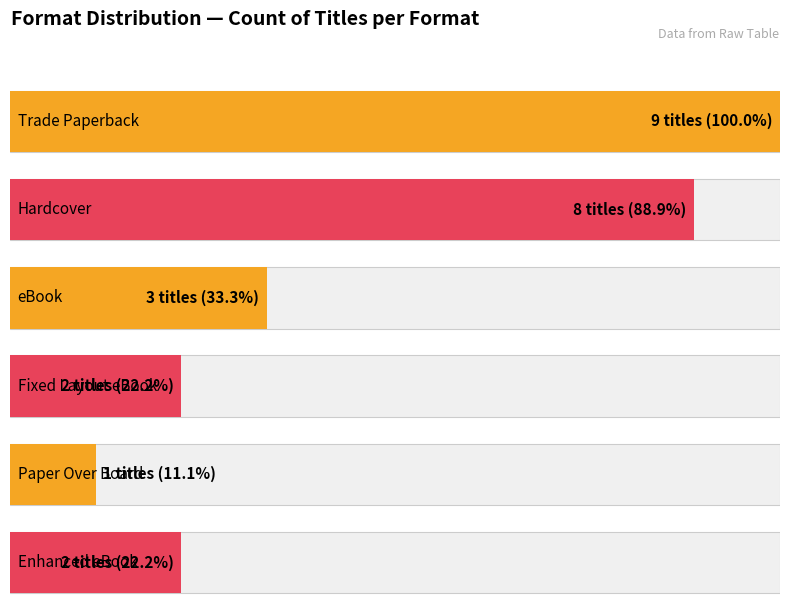

What is the greatest value displayed?

9